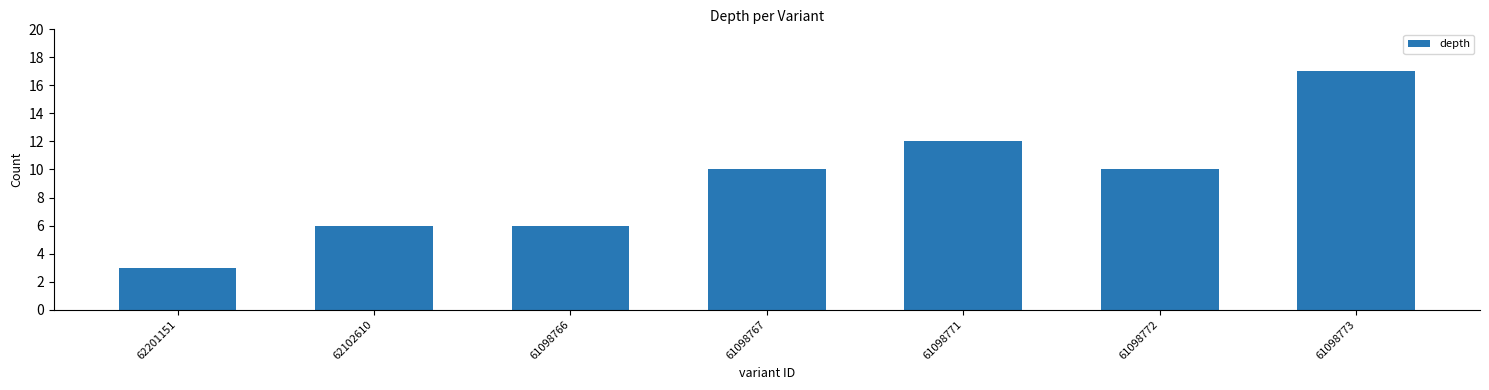

Reading left to right, what are all the values shown in this chart?

3	6	6	10	12	10	17